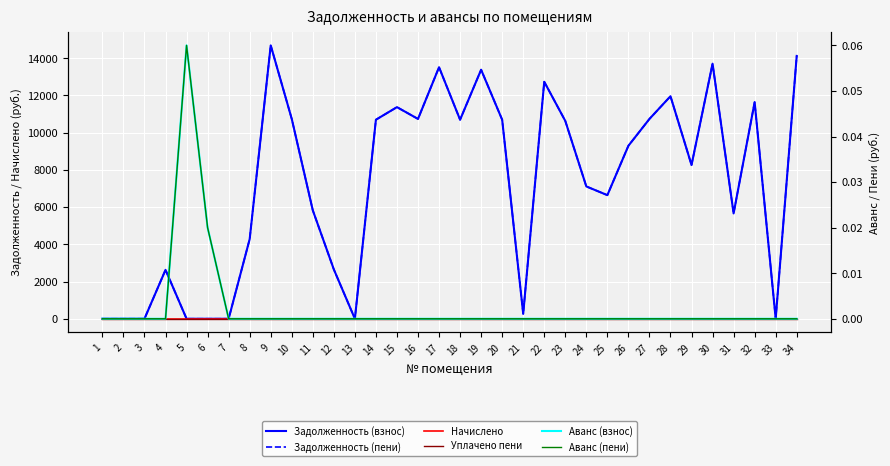

What is the difference between the Задолженность (взнос) values at 4 and 19?

10750.6